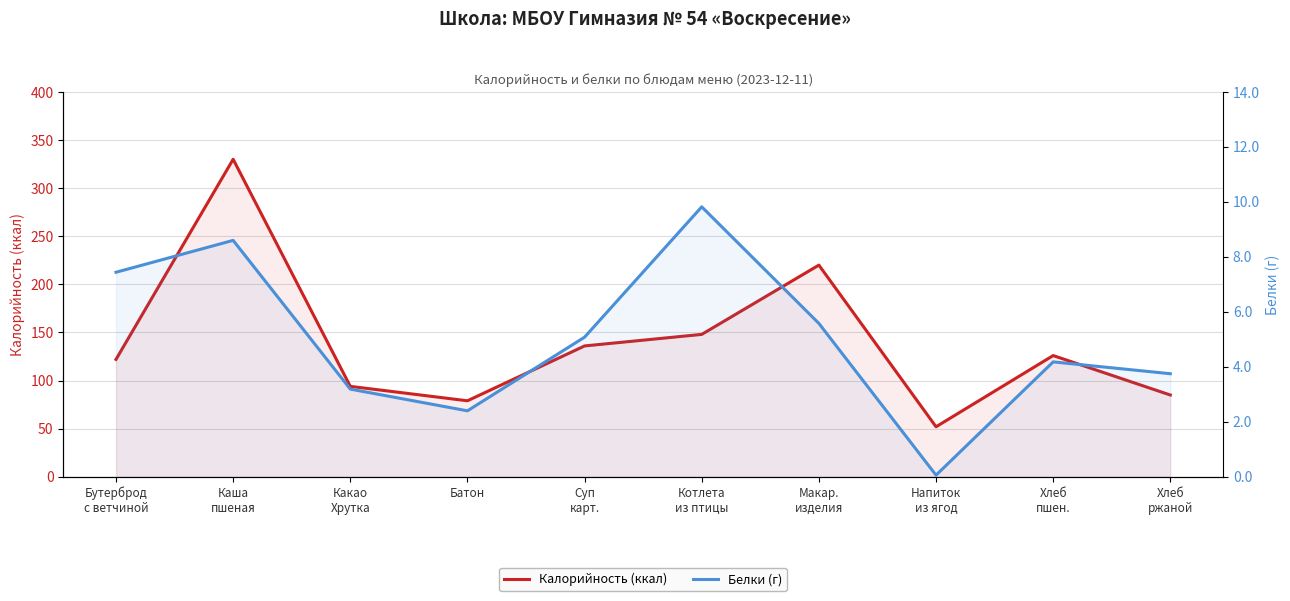

What is the difference between the Калорийность (ккал) values at Бутерброд
с ветчиной and Напиток
из ягод?

70.0